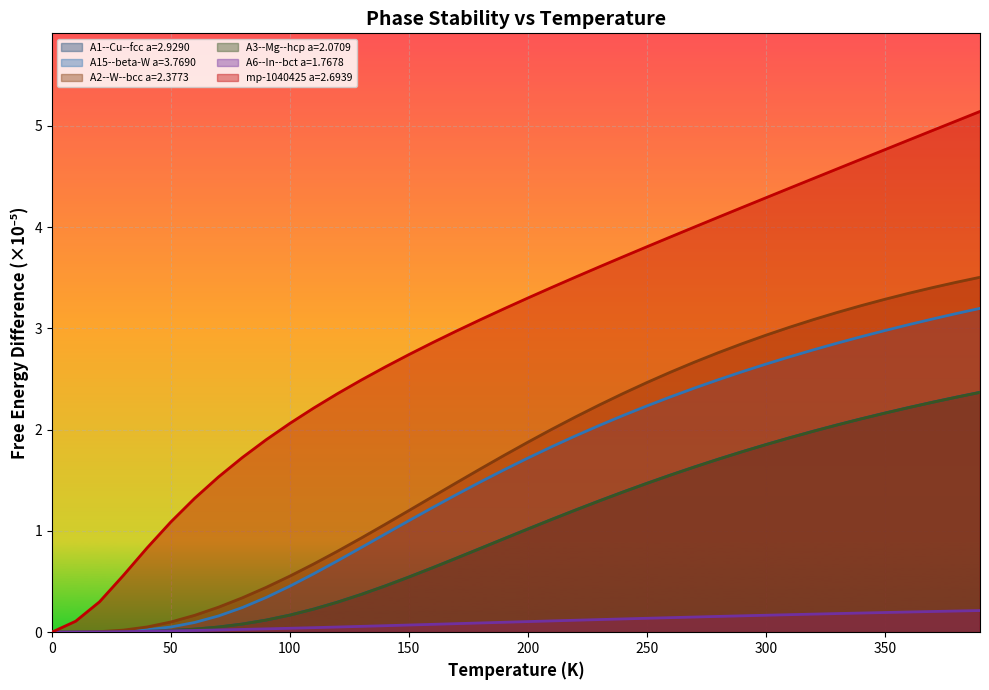

At which label does A15--beta-W a=3.7690 reach its peak?

390